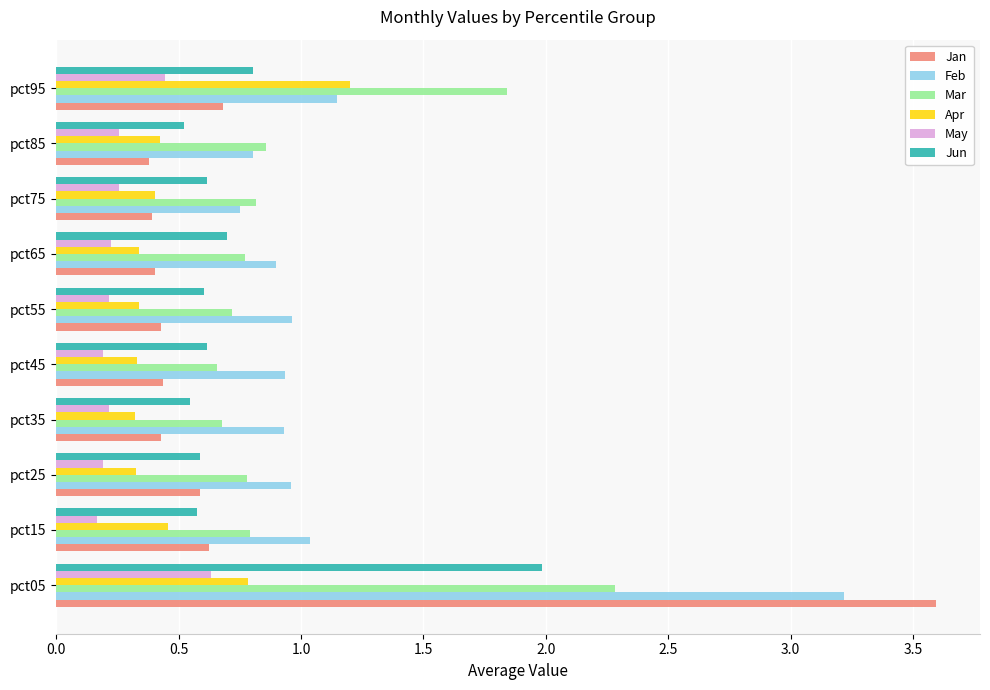

Which series has the widest spread of values?

Jan